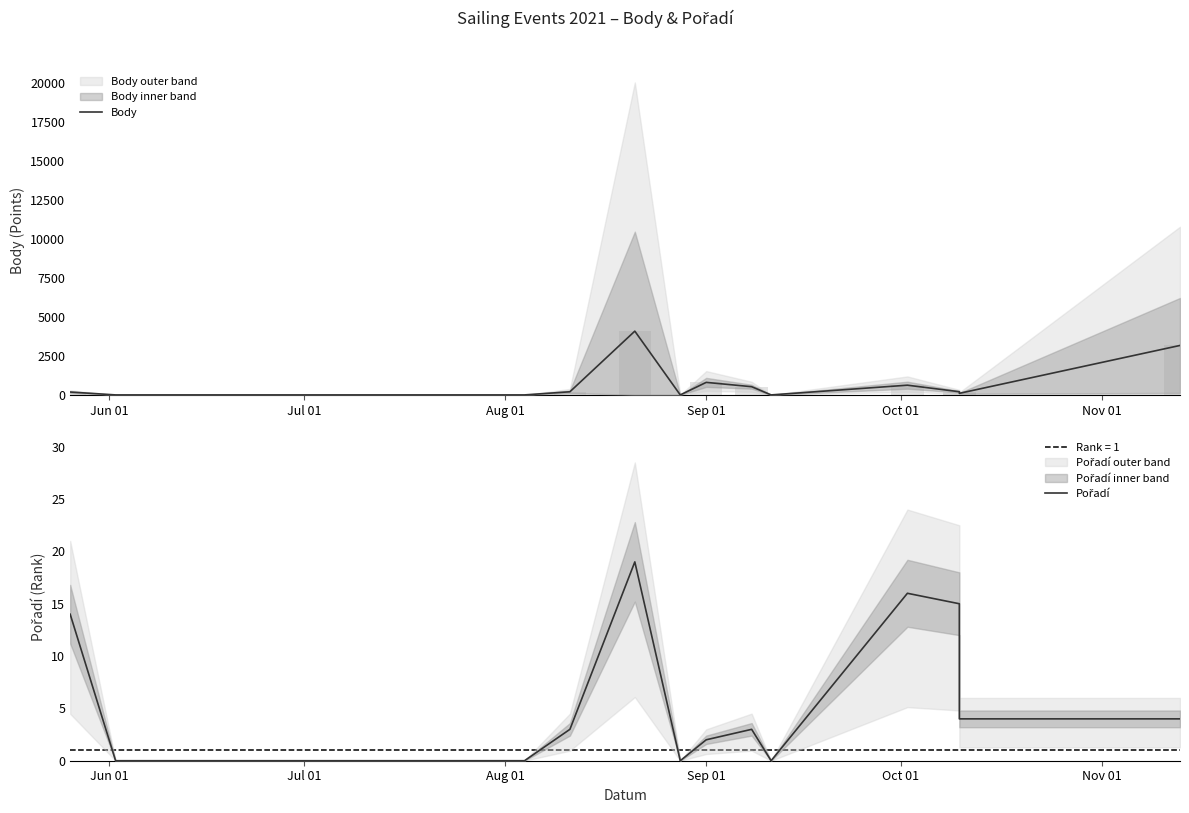

How many values in the Pořadí series are below 3?

5